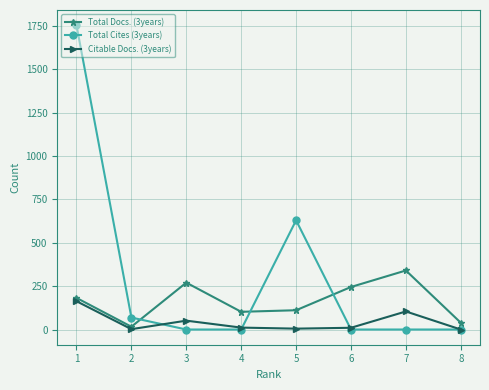

At 3, list the series in order from smallest to largest.

Total Cites (3years), Citable Docs. (3years), Total Docs. (3years)